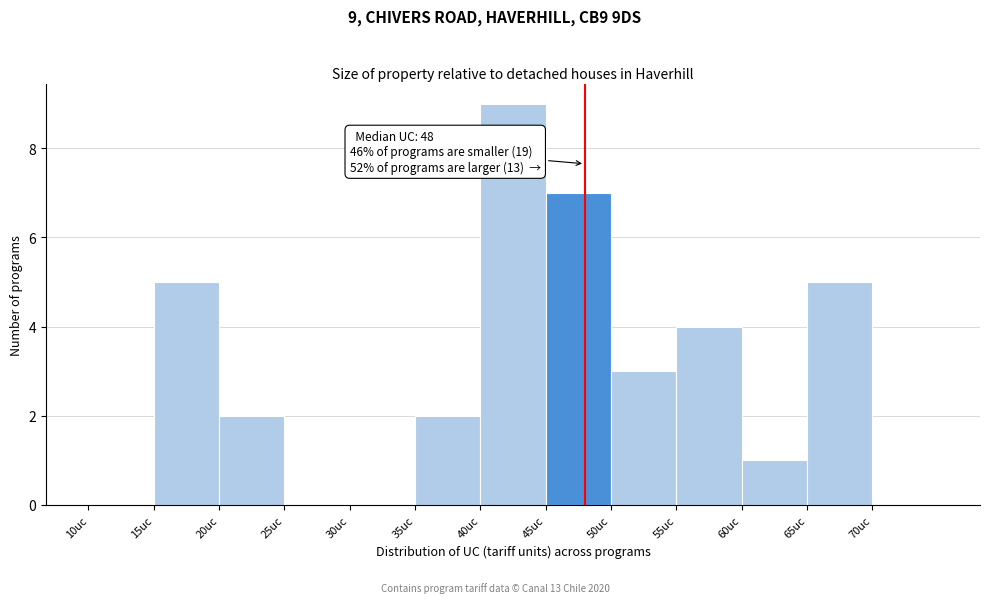

Which range on the x-axis has the tallest bar?

40 to 45